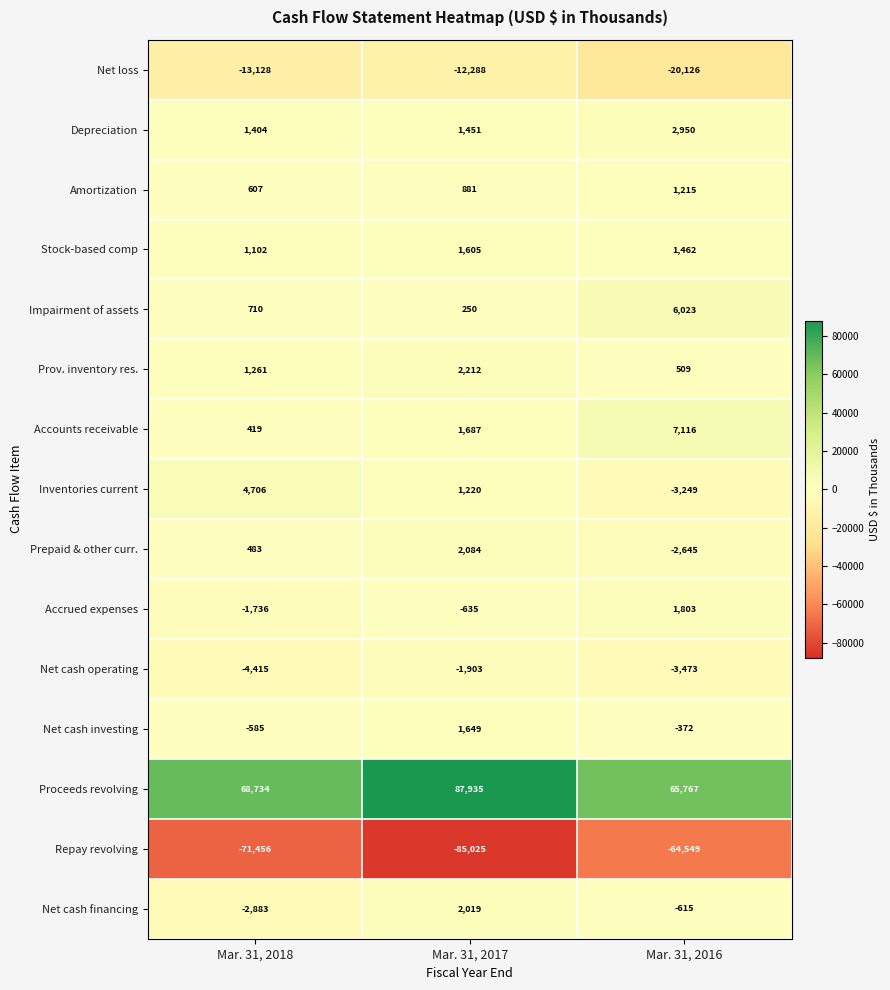

What value does the Depreciation series have at Mar. 31, 2018?

1404